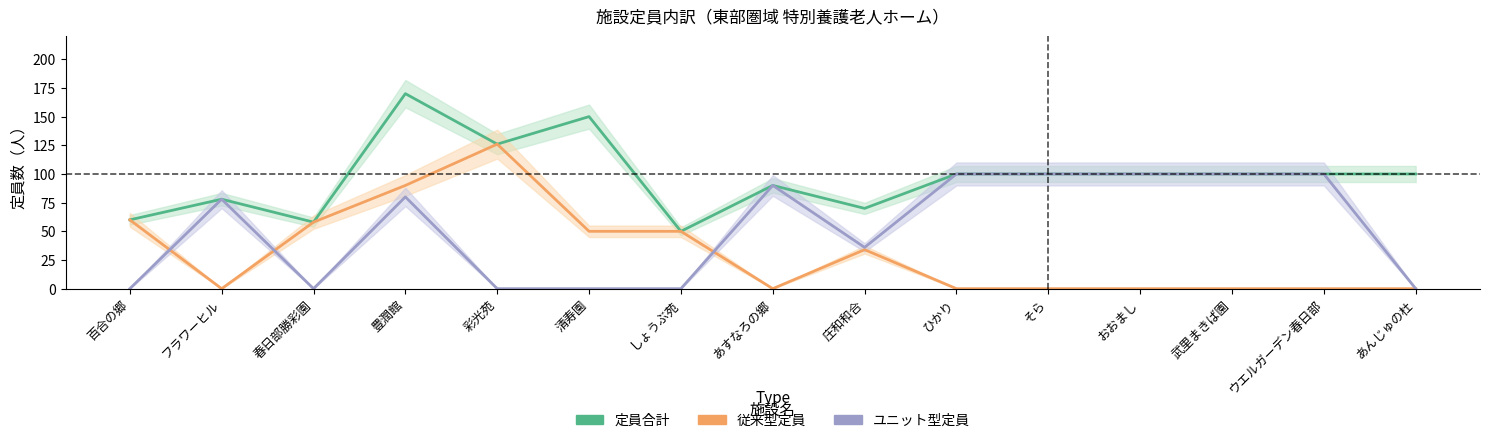

List the series in order of their overall mean, highest first.

定員合計, ユニット型定員, 従来型定員